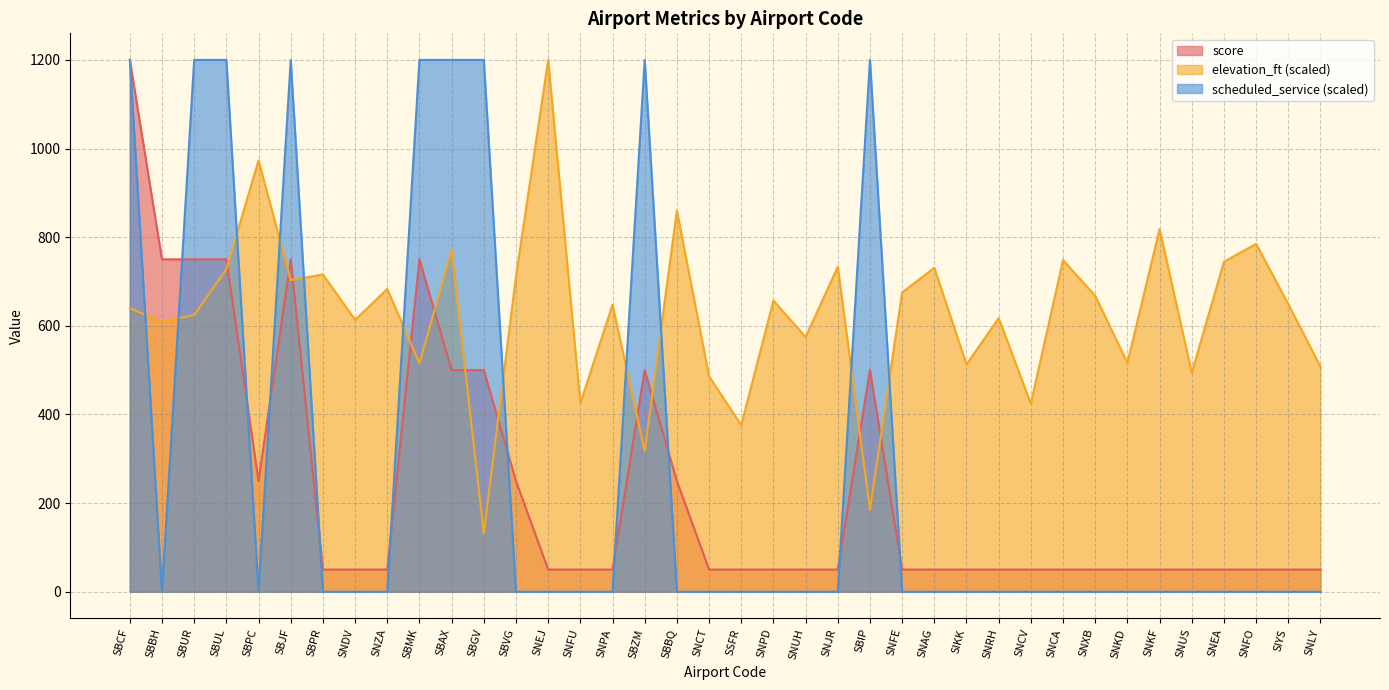

What is the label of the 5th point from the right?

SNUS